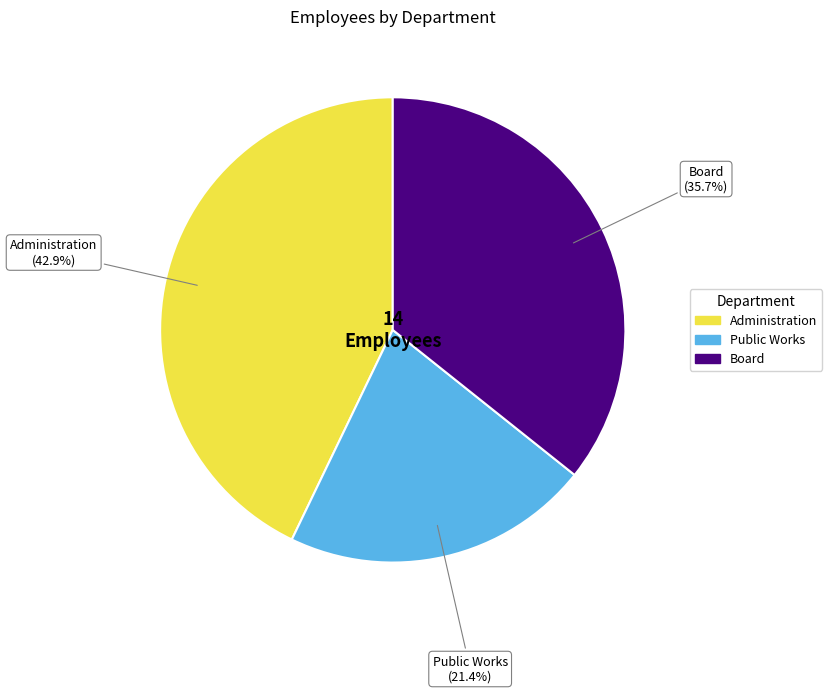

Count the number of slices in the pie.

3